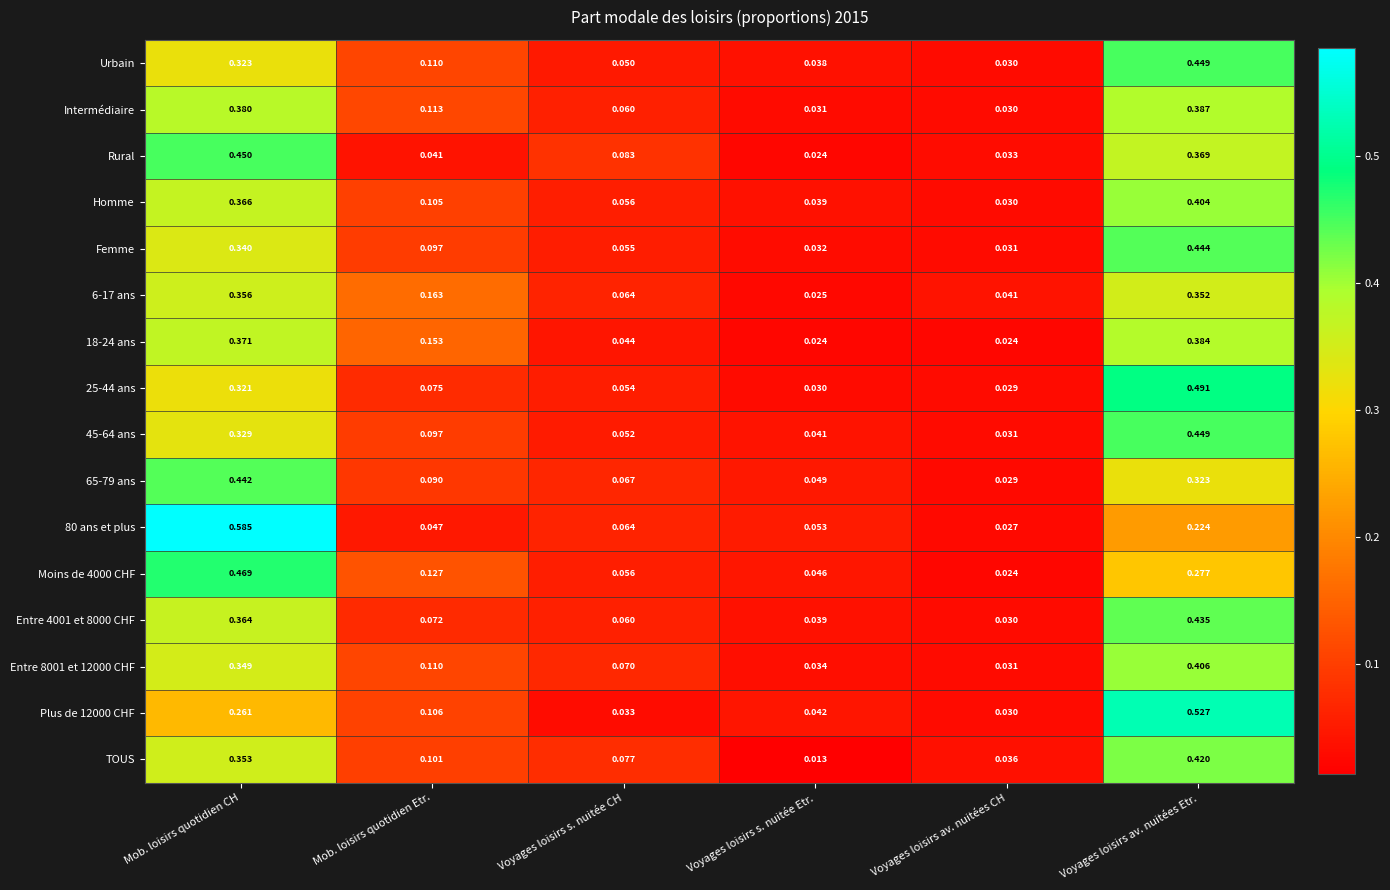

Is the value of Homme at Voyages loisirs av. nuitées CH greater than the value of 6-17 ans at Voyages loisirs s. nuitée CH?

No